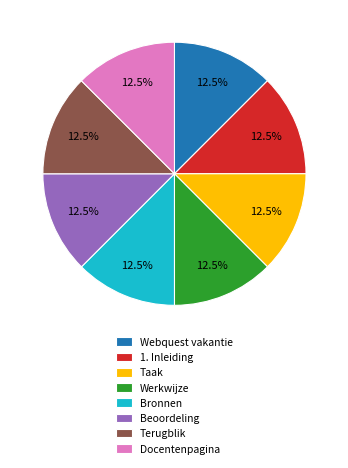

What portion of the pie excludes Beoordeling?

87.5%